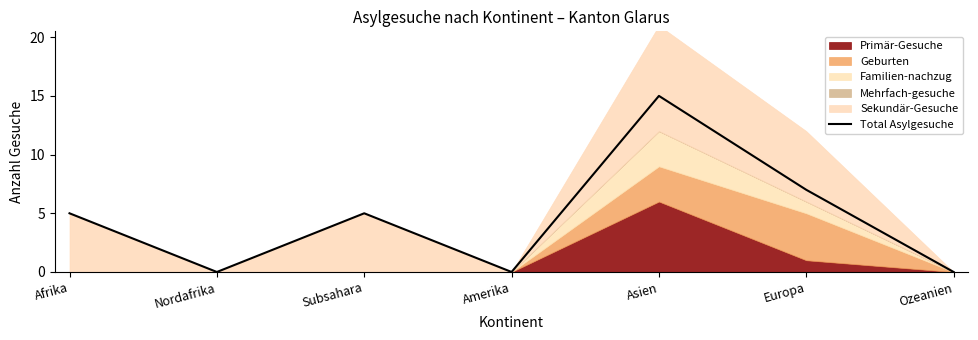

How many lines are shown in the chart?

1